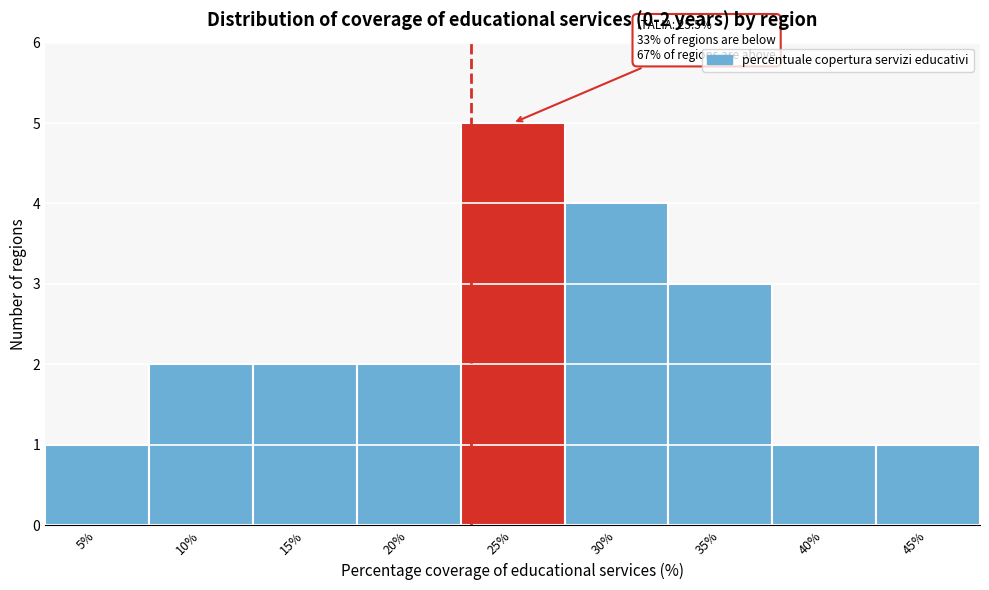

Reading left to right, what are all the values shown in this chart?

5%=1	10%=2	15%=2	20%=2	25%=5	30%=4	35%=3	40%=1	45%=1